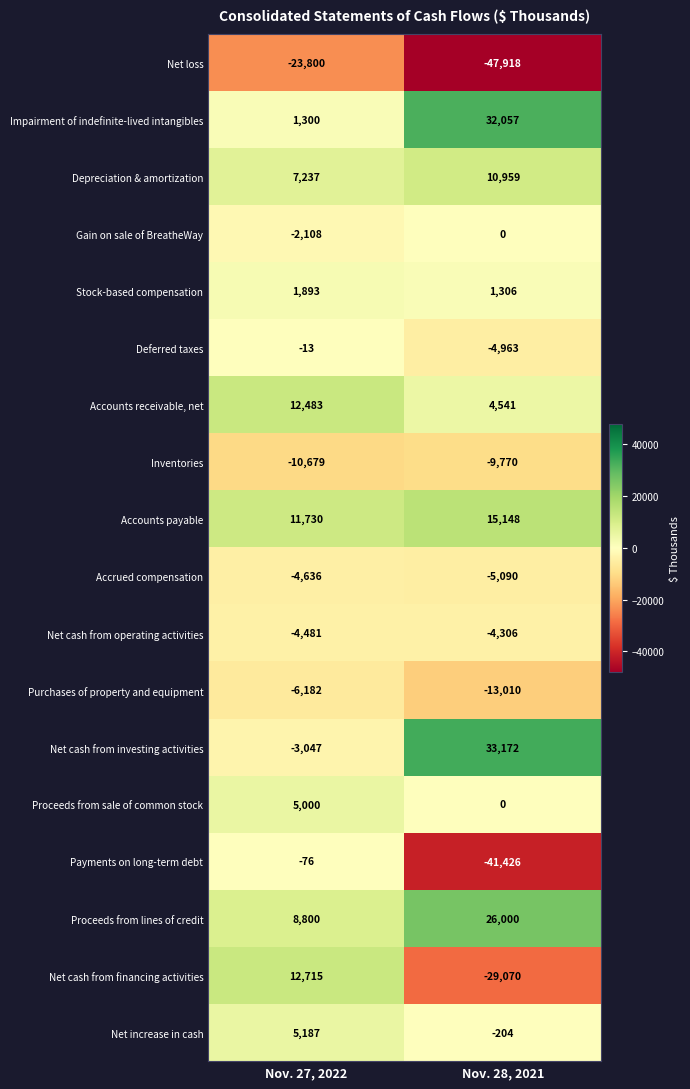

Between Nov. 27, 2022 and Nov. 28, 2021, which series saw the biggest shift?

Net cash from financing activities